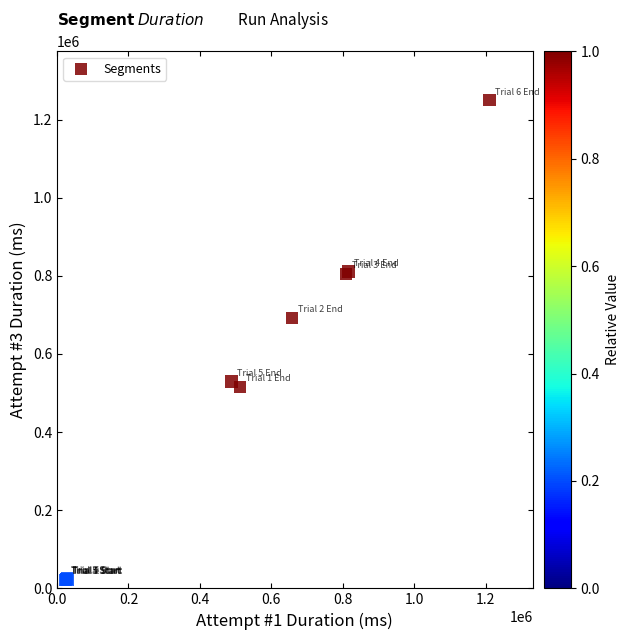

What Y value in the scatter plot is closest to 636037?

691991